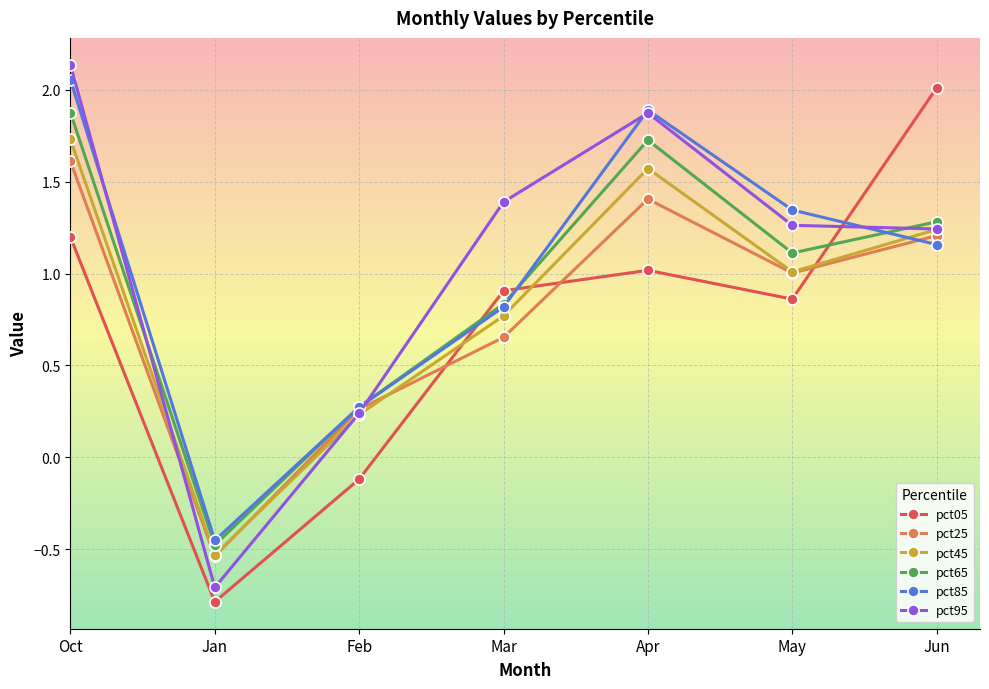

Which label corresponds to the smallest value in the chart?

Jan